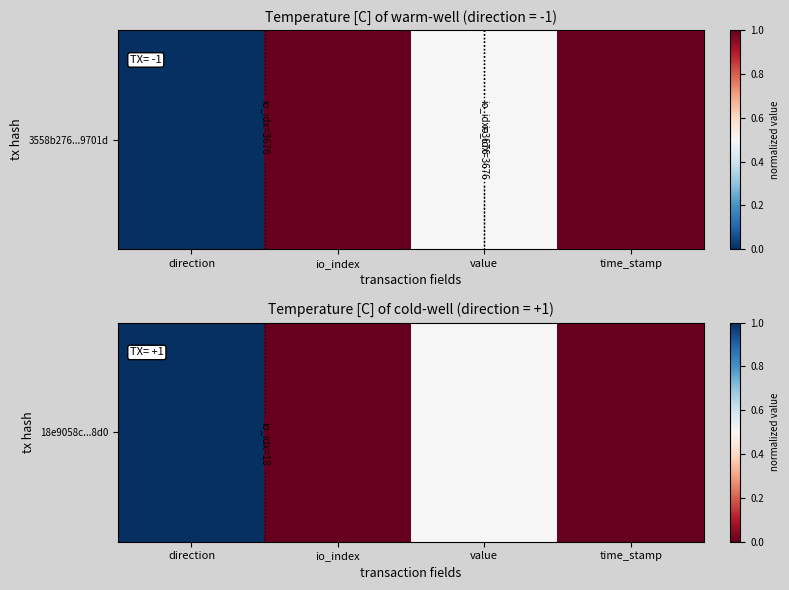

Approximately how many times larger is the value at value compared to direction?

0.5